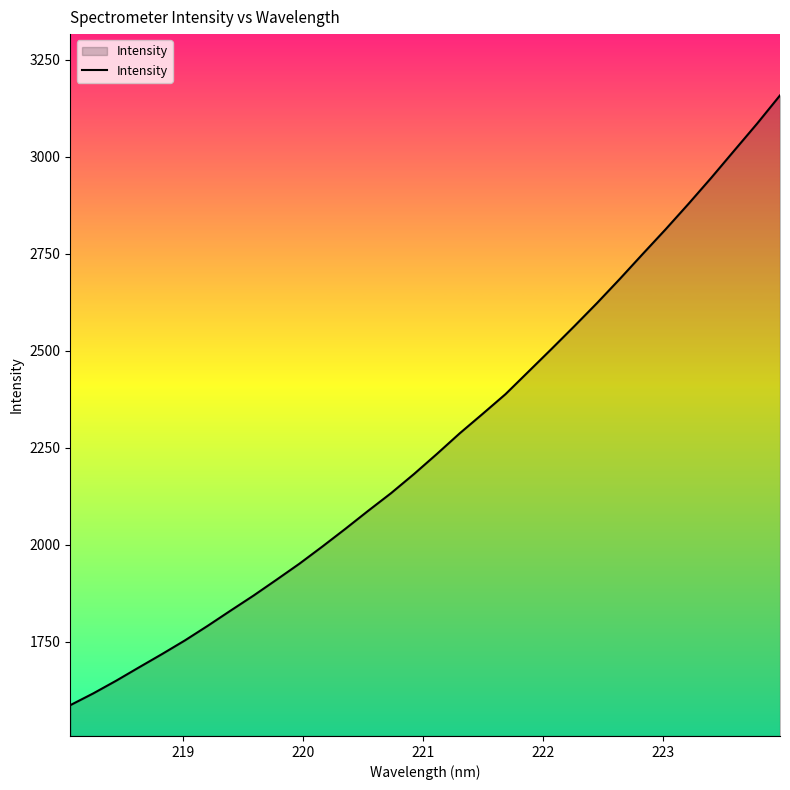

What is the minimum value shown in the chart?

1586.9